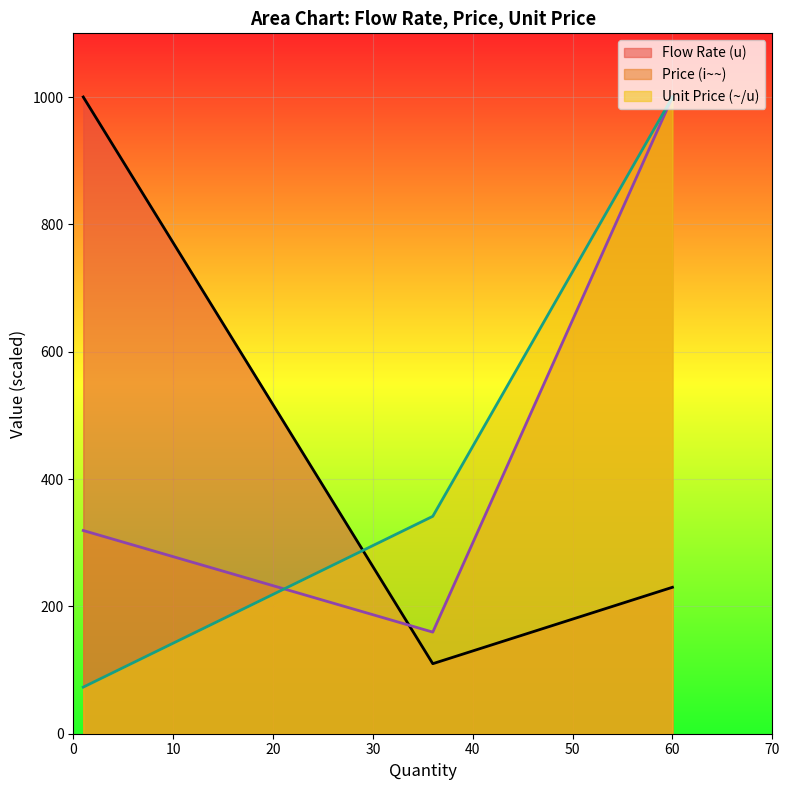

Reading left to right, transcribe all the data shown in this chart.

Flow Rate (u): 1000.0	110.0	230.0
Price (i~~): 319.1	159.6	1000.0
Unit Price (~/u): 73.2	341.5	1000.0